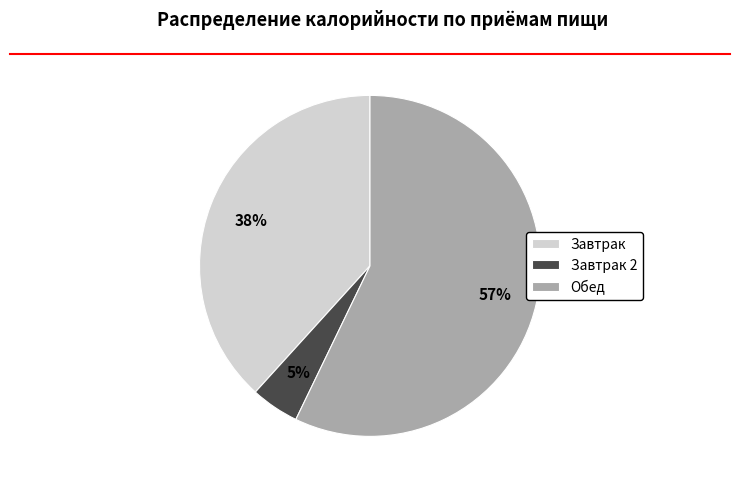

Is it true that Завтрак 2 is 5% of the pie?

True